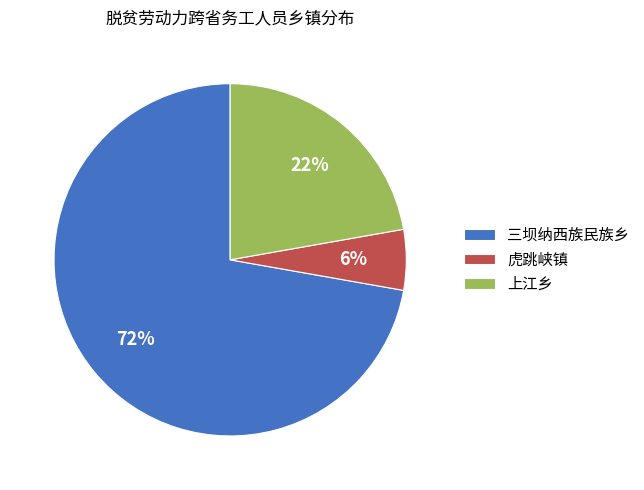

Is it true that 上江乡 is 22% of the pie?

True